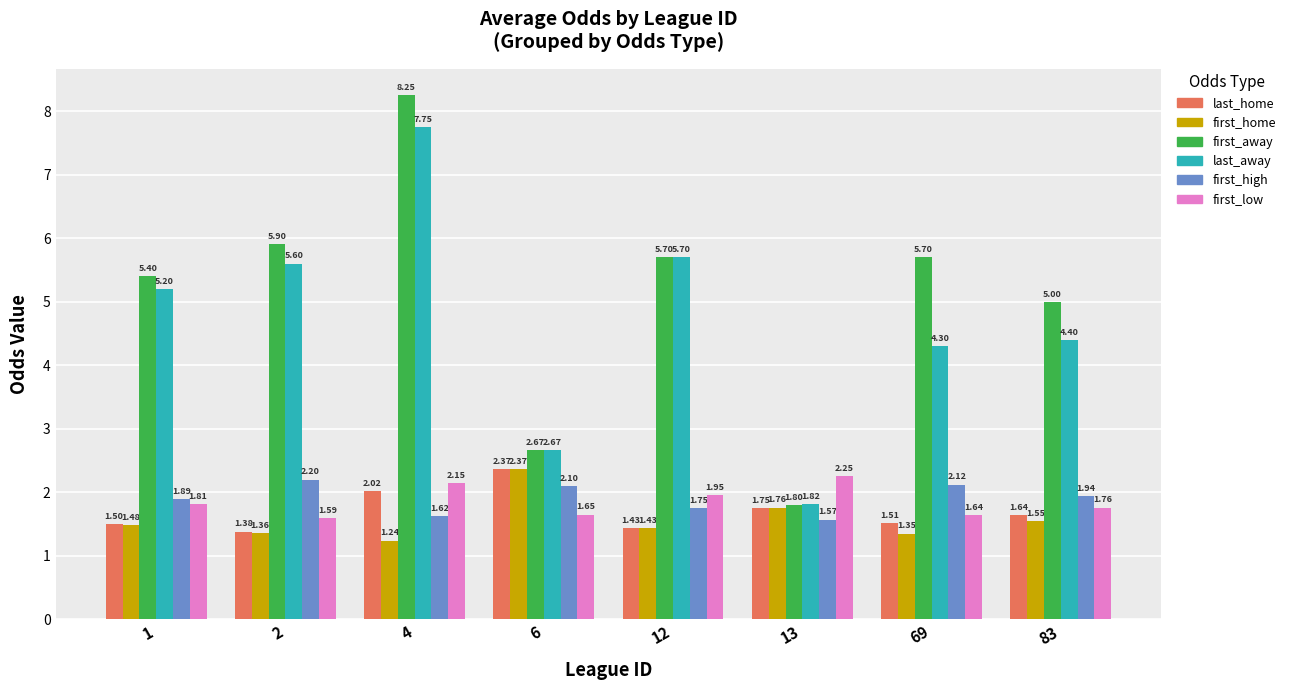

What is the total value across all series at 69?

16.6